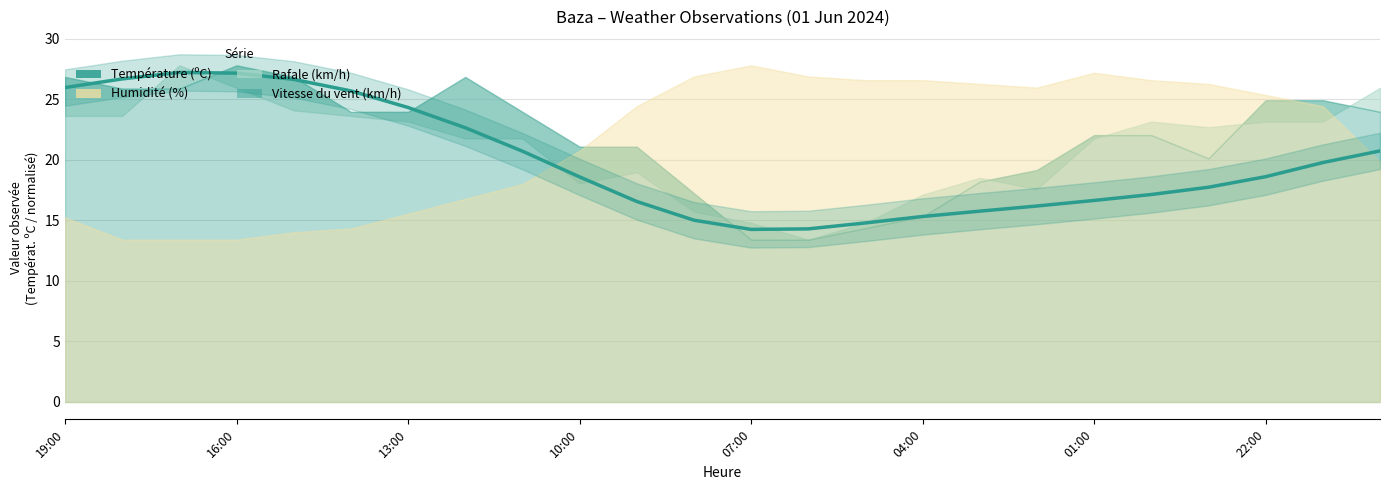

How many lines are shown in the chart?

1